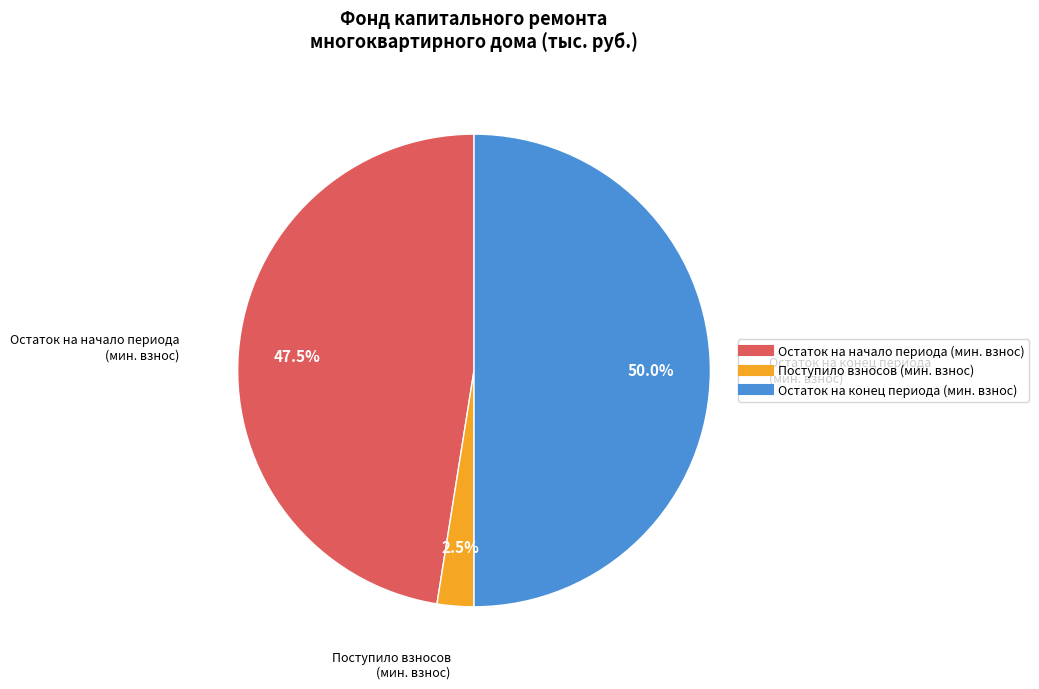

Count the number of slices in the pie.

3